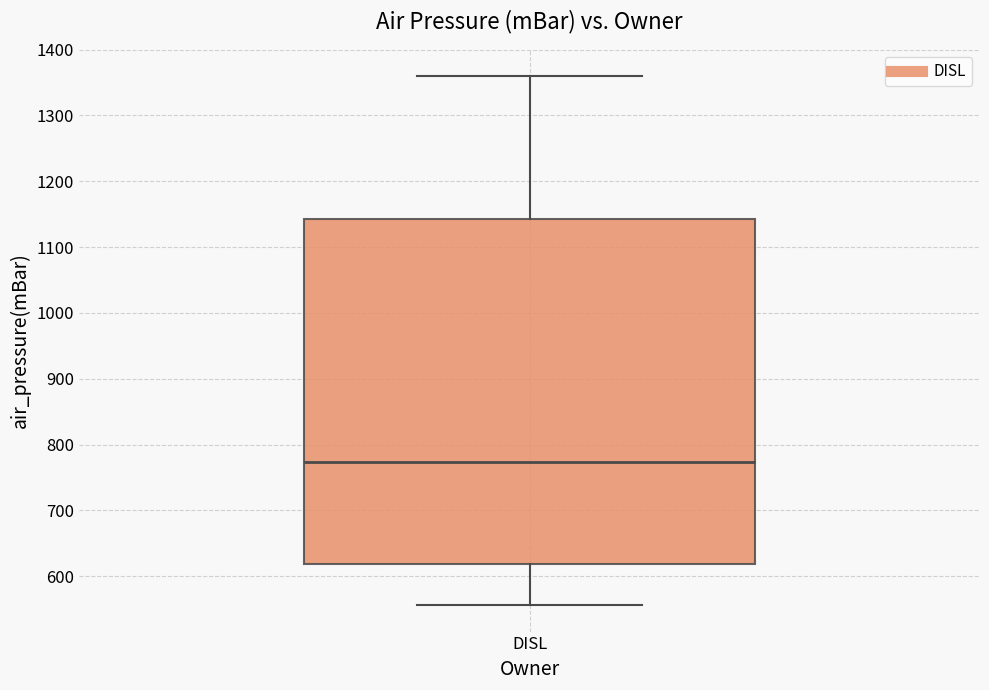

Where does the upper whisker of the box for DISL end on the y-axis? The values are not printed on the chart, so give them approximately, as read against the axis.

1360